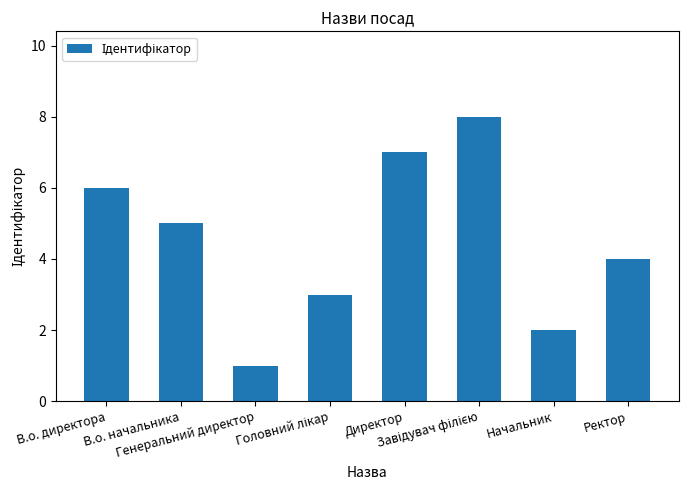

What is the difference between the maximum and minimum values?

7